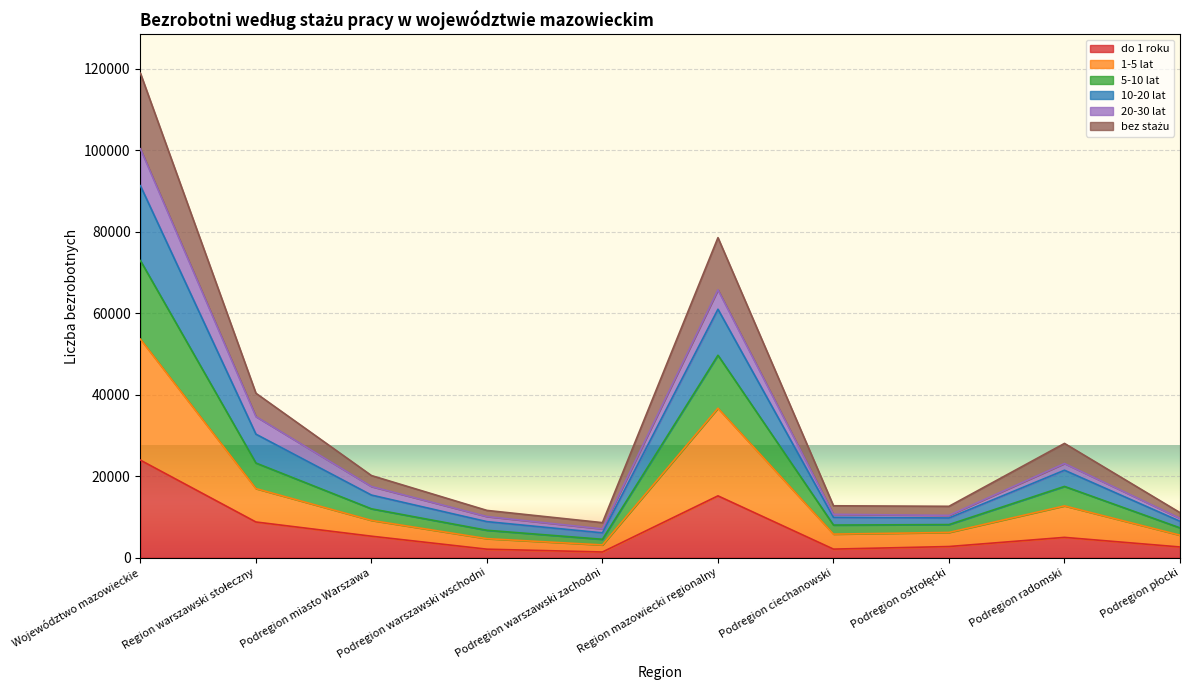

Count the number of categories in the chart.

10